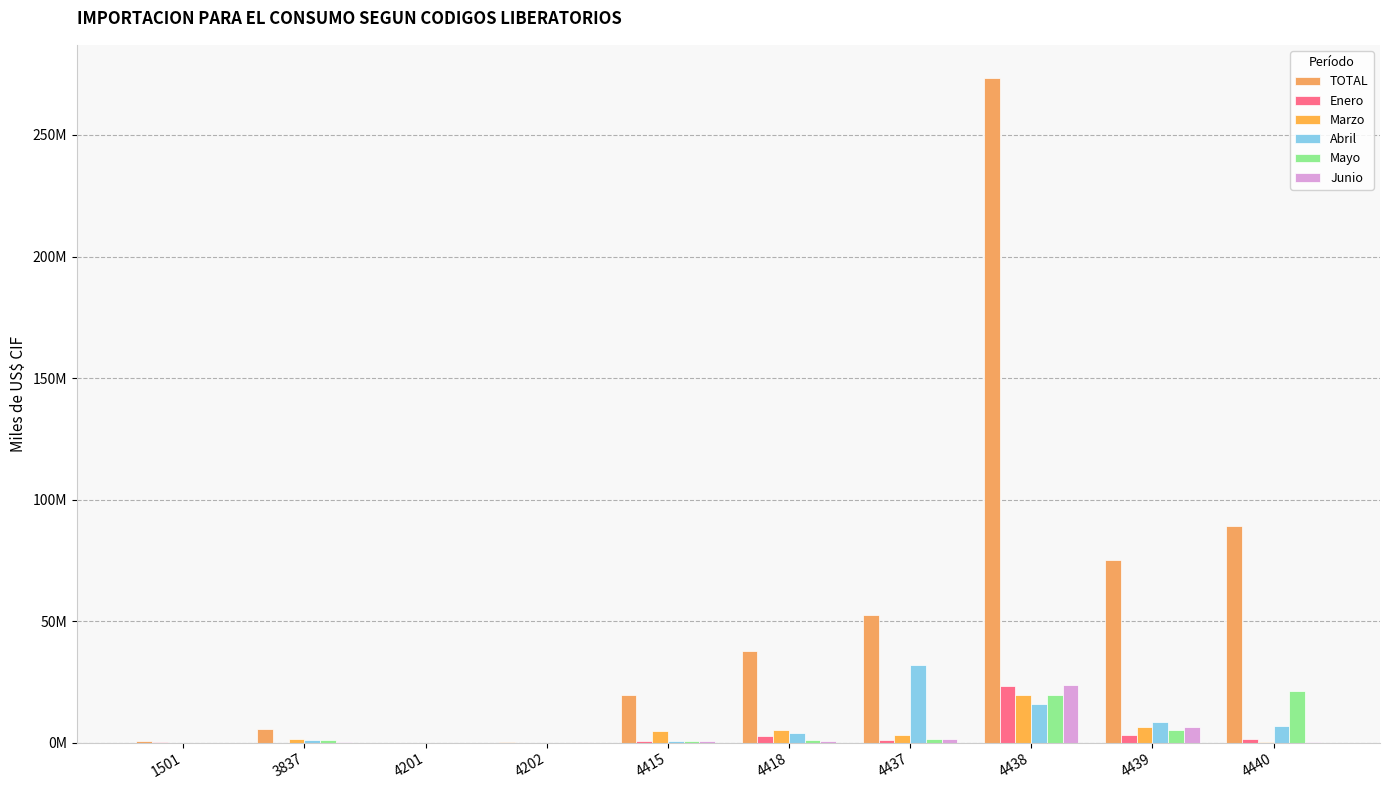

Are the bars horizontal?

No